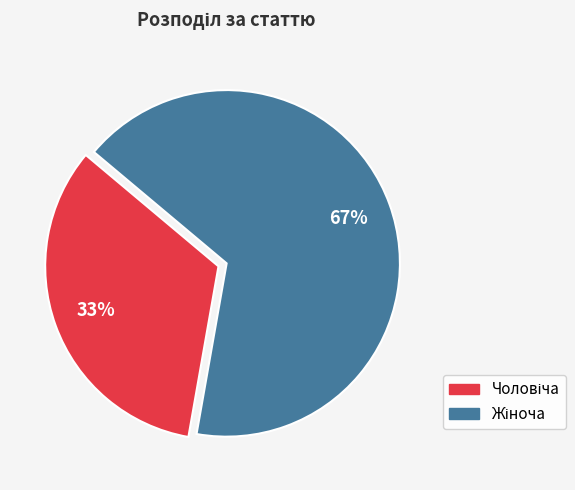

Does any single category account for the majority?

Yes